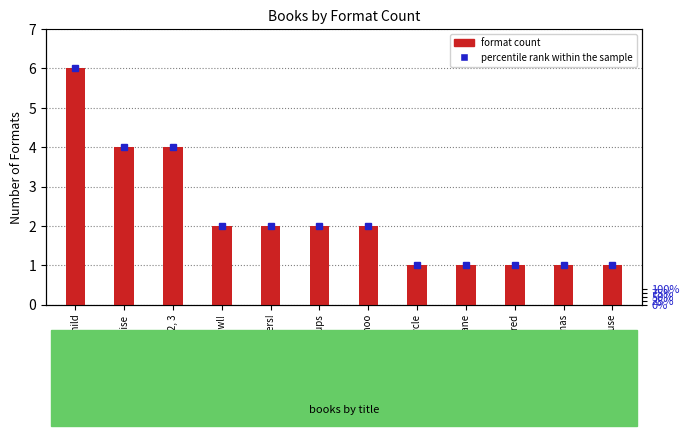

Read the value at I'm Bored.

1